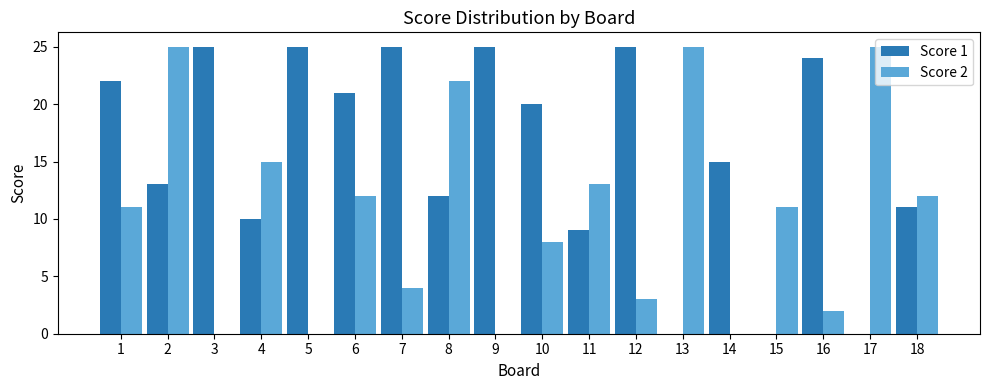

What are all the series names shown in the legend?

Score 1, Score 2